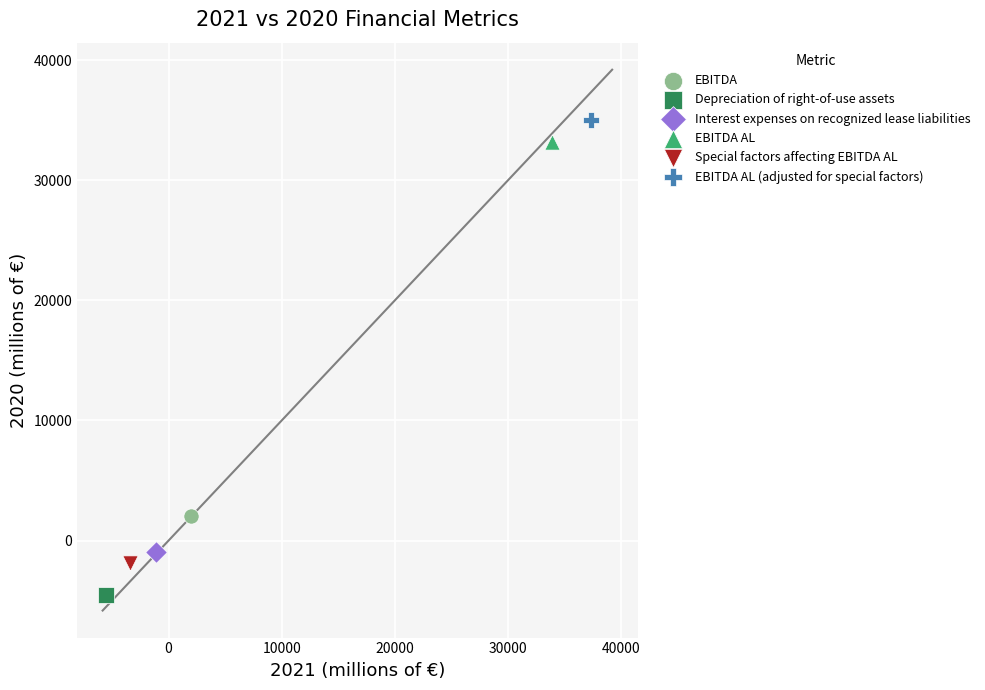

What are all the series names shown in the legend?

EBITDA, Depreciation of right-of-use assets, Interest expenses on recognized lease liabilities, EBITDA AL, Special factors affecting EBITDA AL, EBITDA AL (adjusted for special factors)